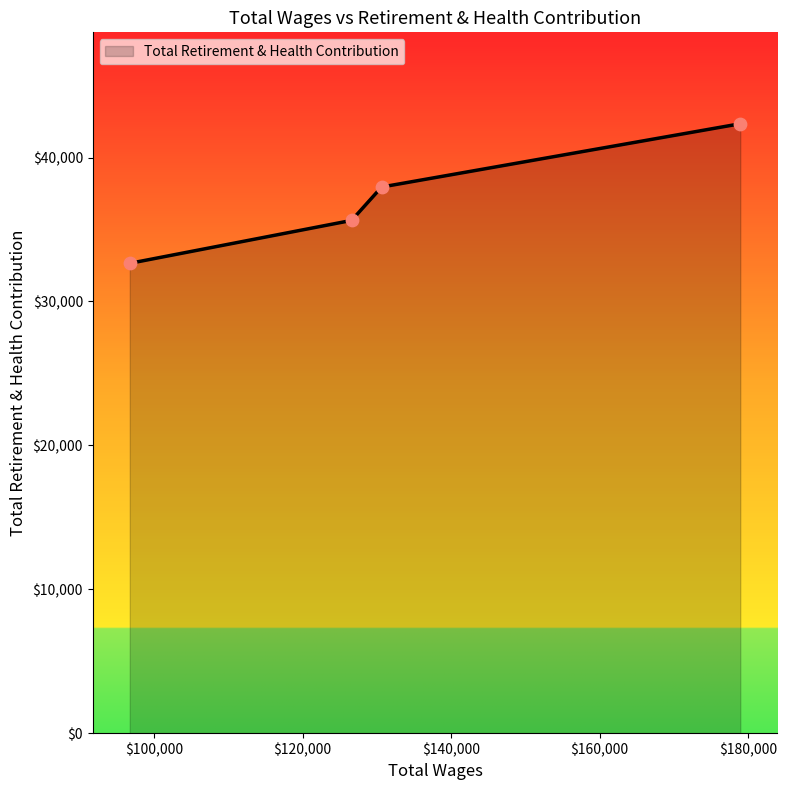

True or false: there are more than 1 points higher than both neighbors.

False